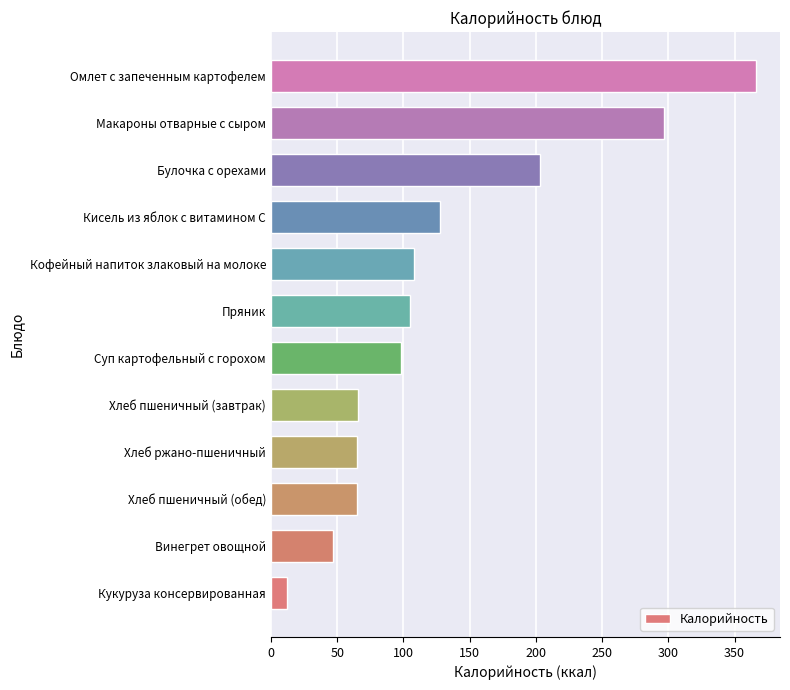

What is the approximate value at Хлеб пшеничный (обед)?

65